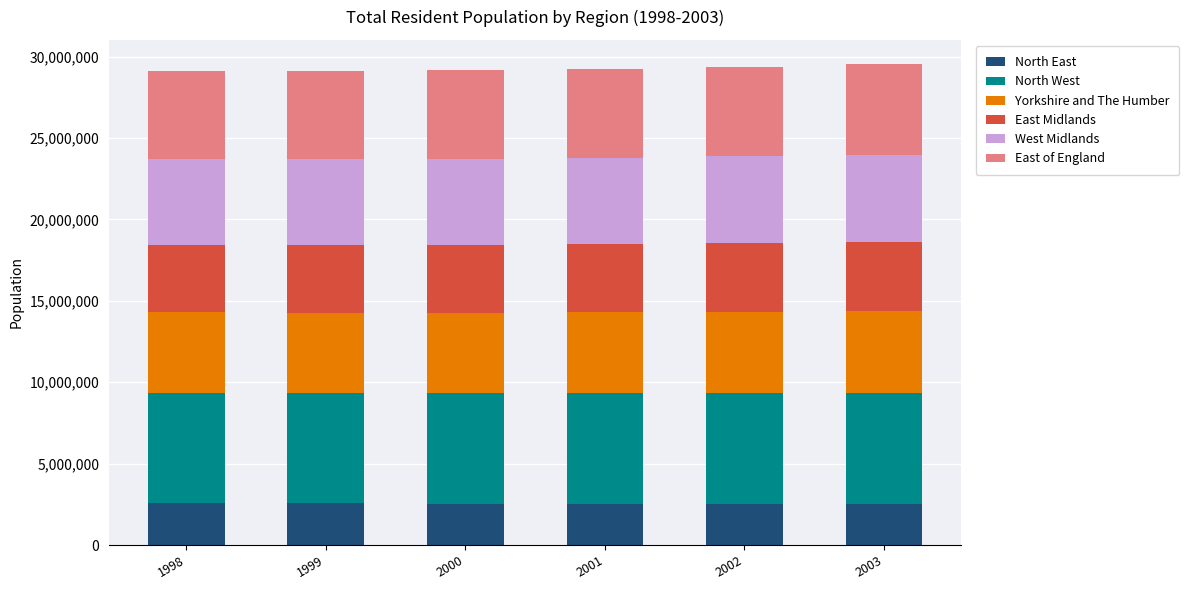

What is the total value across all series at 2001?

29251109